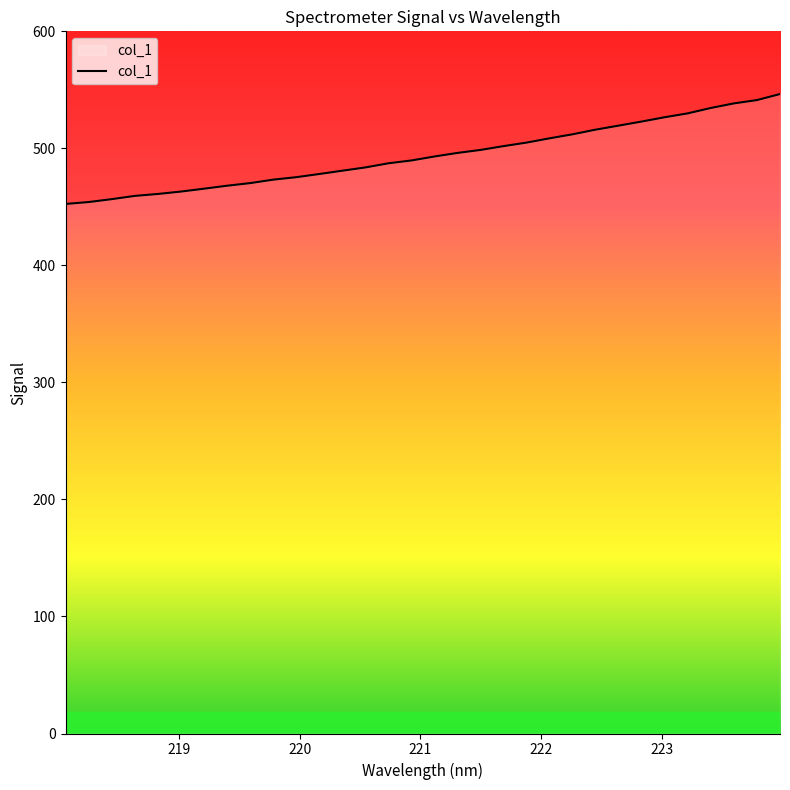

What is the maximum value shown in the chart?

546.4